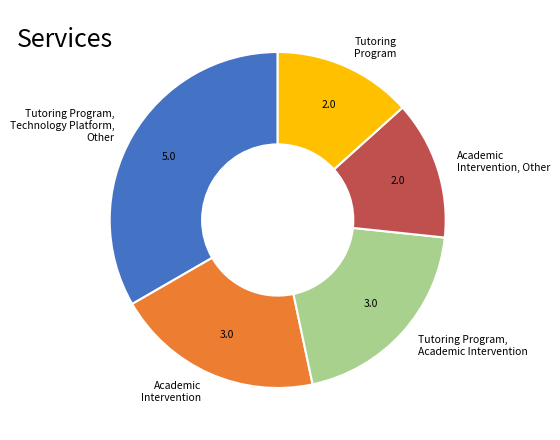

Which slice is the largest?

Tutoring Program, Technology Platform, Other